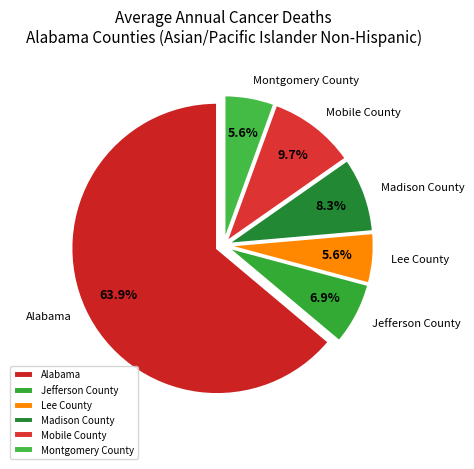

Does any single category account for the majority?

Yes